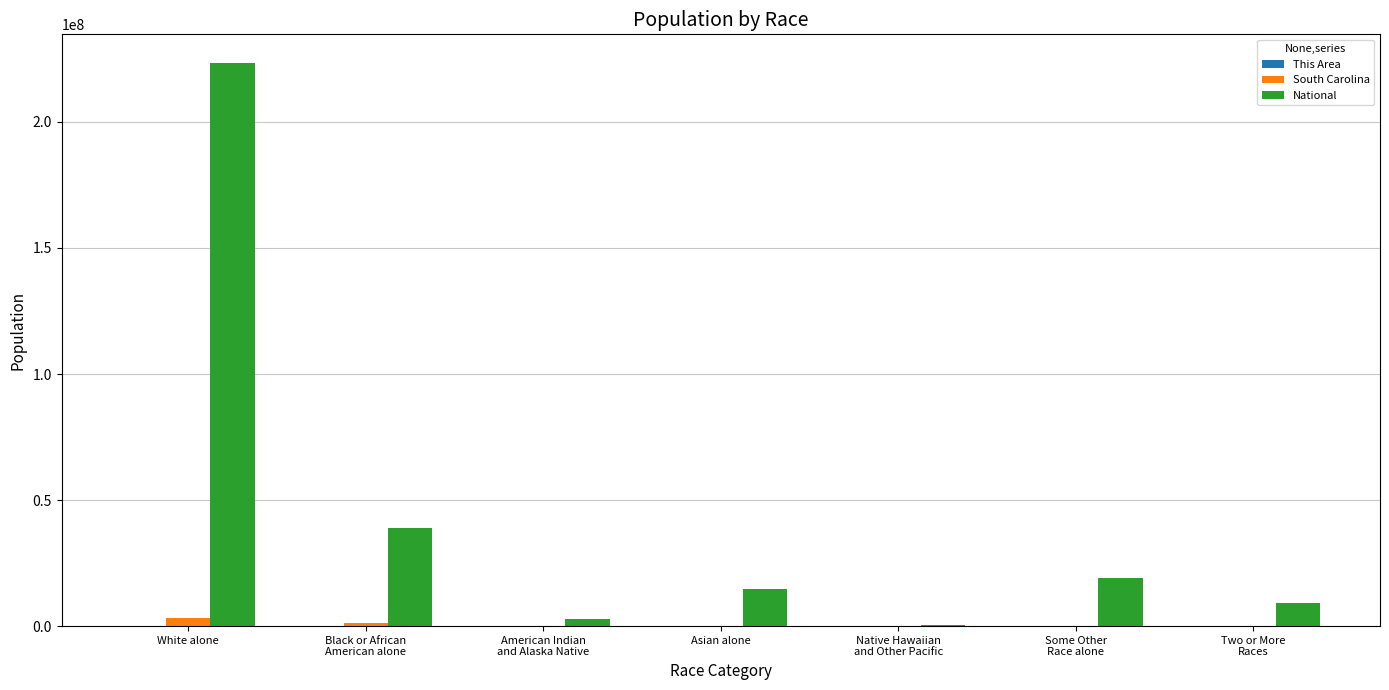

What is the maximum value shown in the chart?

223553265